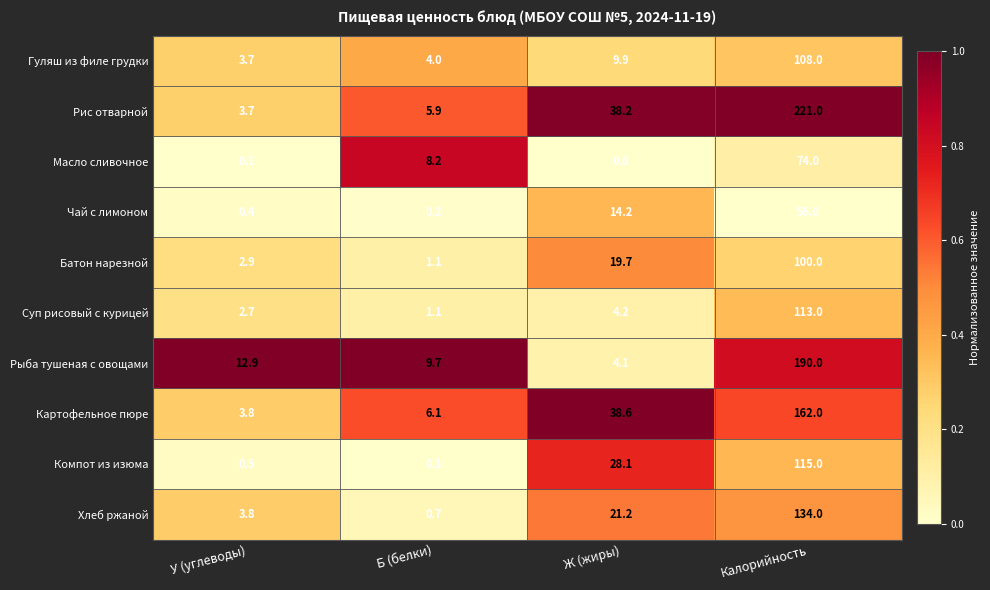

What is the difference between the second highest and minimum values in the Хлеб ржаной series?

20.5